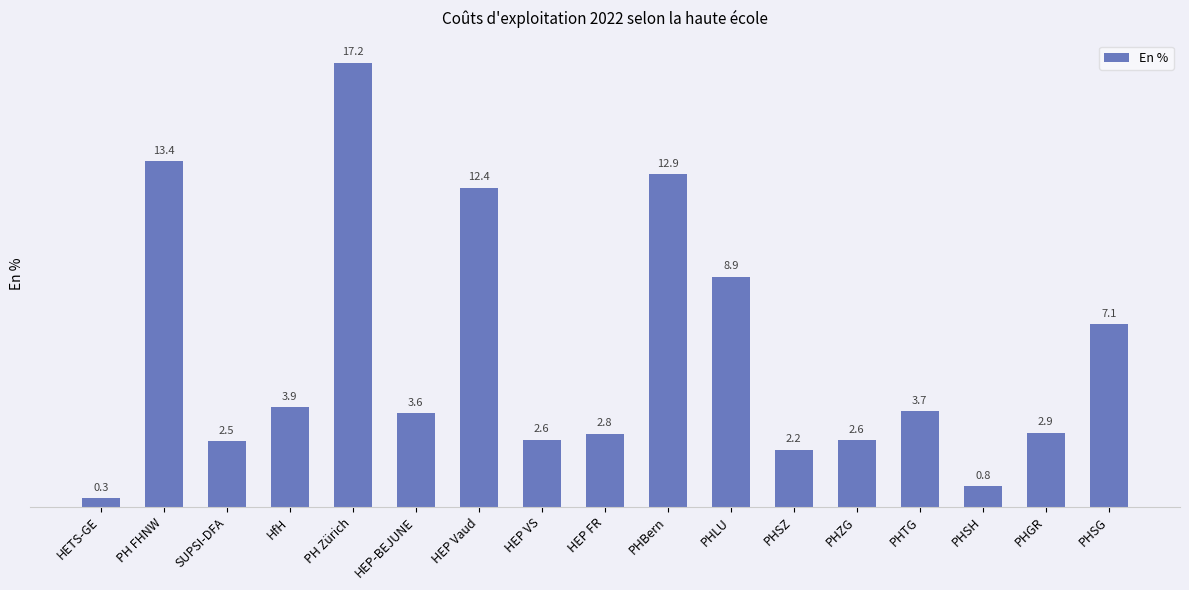

Reading left to right, what are all the values shown in this chart?

HETS-GE=0.3	PH FHNW=13.4	SUPSI-DFA=2.5	HfH=3.9	PH Zürich=17.2	HEP-BEJUNE=3.6	HEP Vaud=12.4	HEP VS=2.6	HEP FR=2.8	PHBern=12.9	PHLU=8.9	PHSZ=2.2	PHZG=2.6	PHTG=3.7	PHSH=0.8	PHGR=2.9	PHSG=7.1